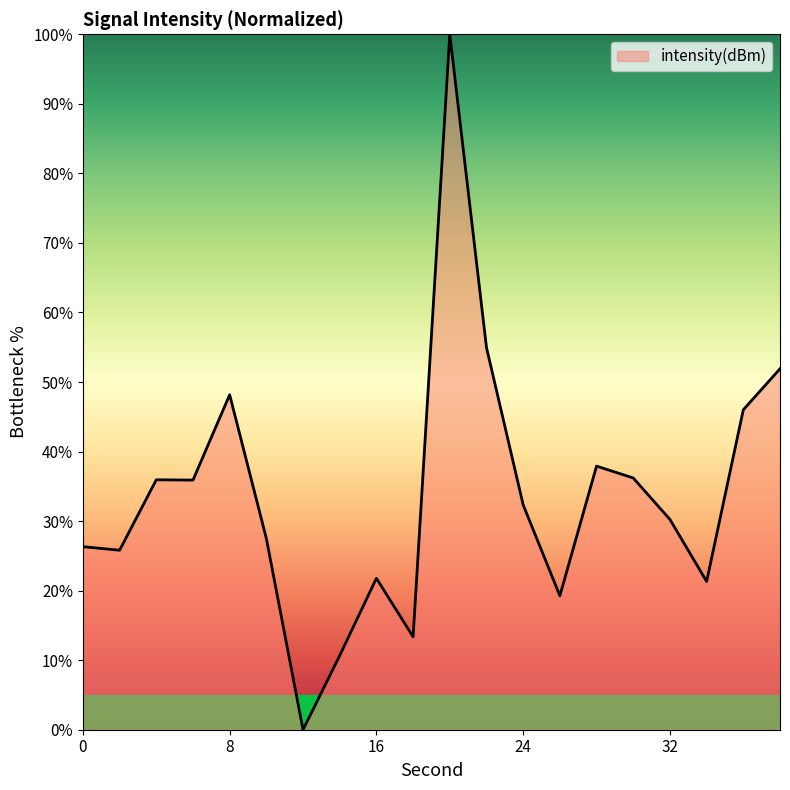

What is the greatest value displayed?

100.0